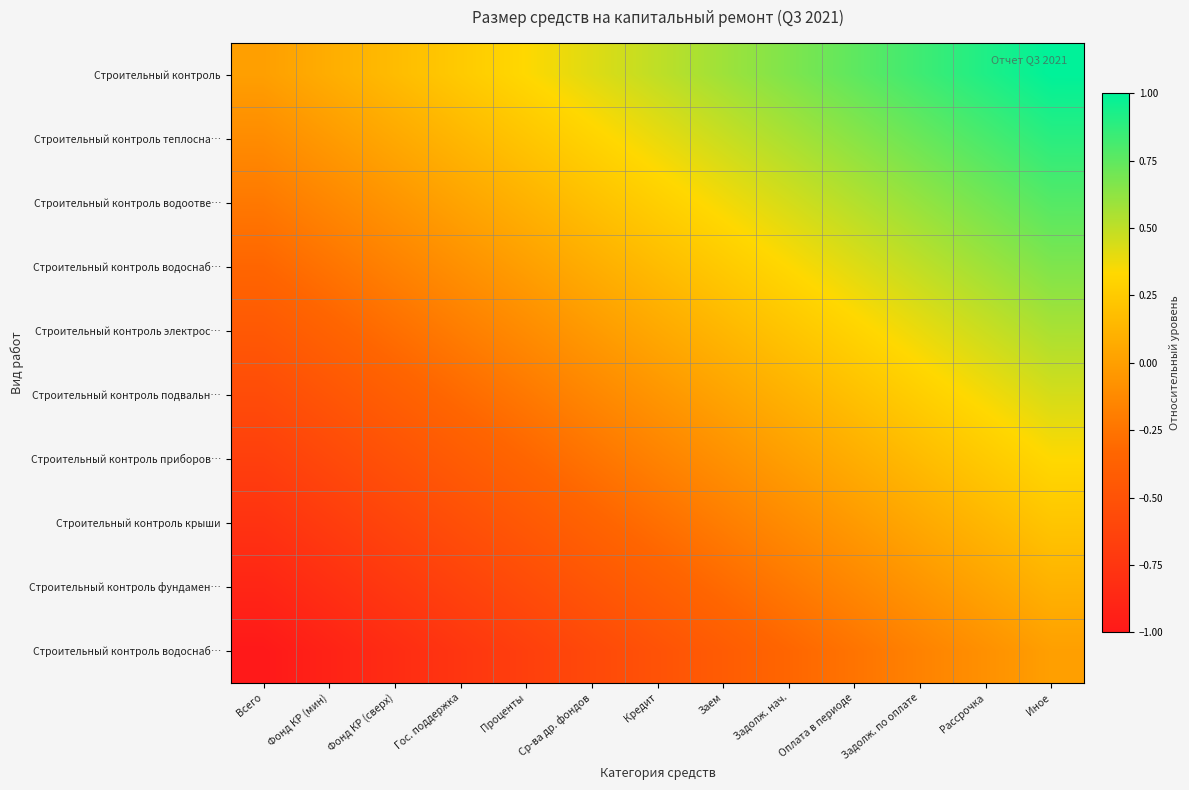

What is the maximum value shown in the chart?

1.0